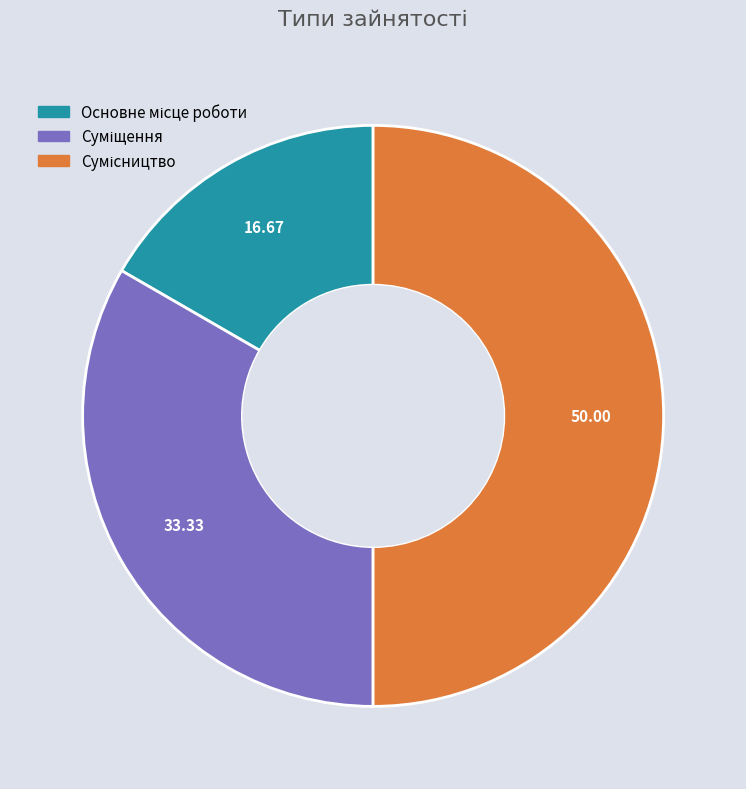

How many slices are in this pie chart?

3